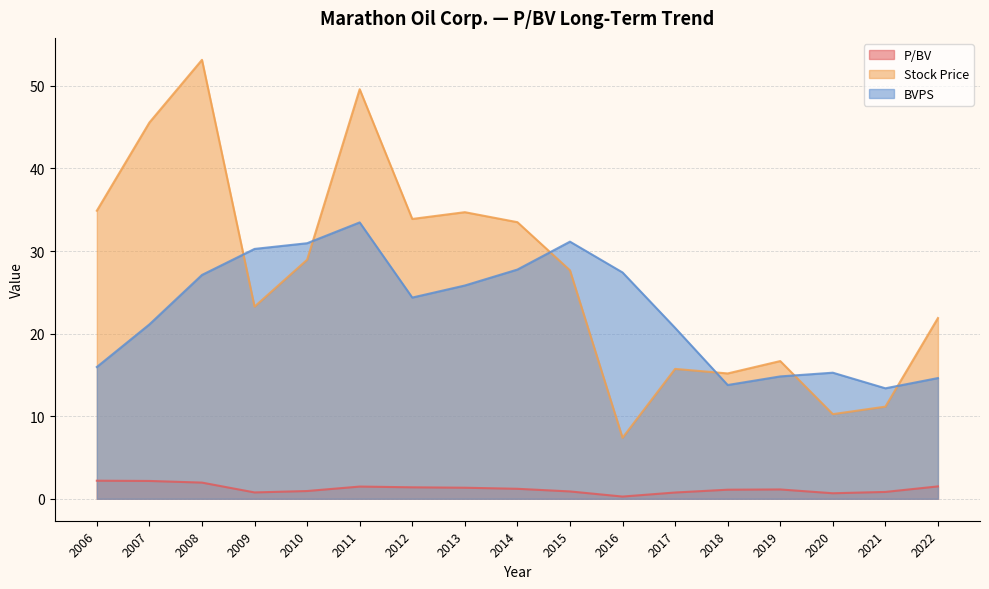

What is the spread (max minus min) of values at 2010?

30.0